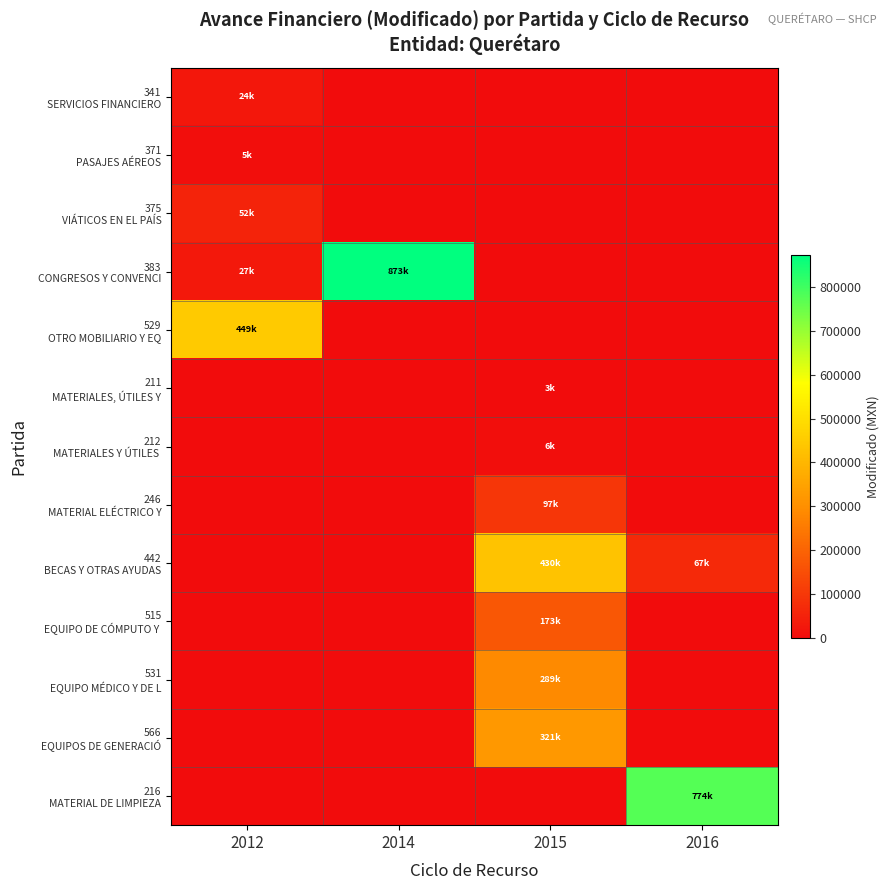

What is the maximum value shown in the chart?

872556.0